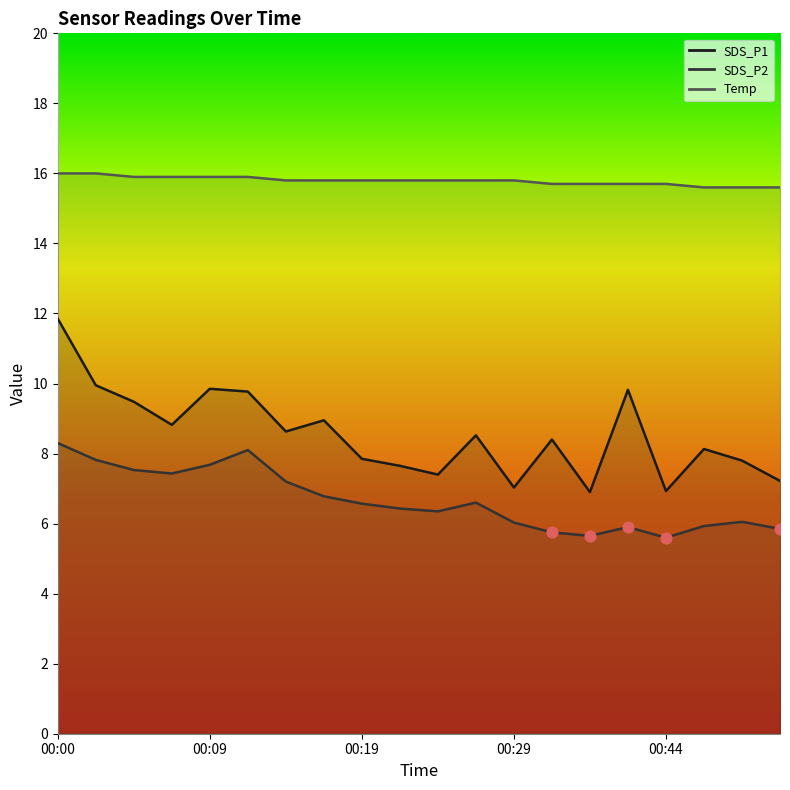

What are all the series names shown in the legend?

SDS_P1, SDS_P2, Temp